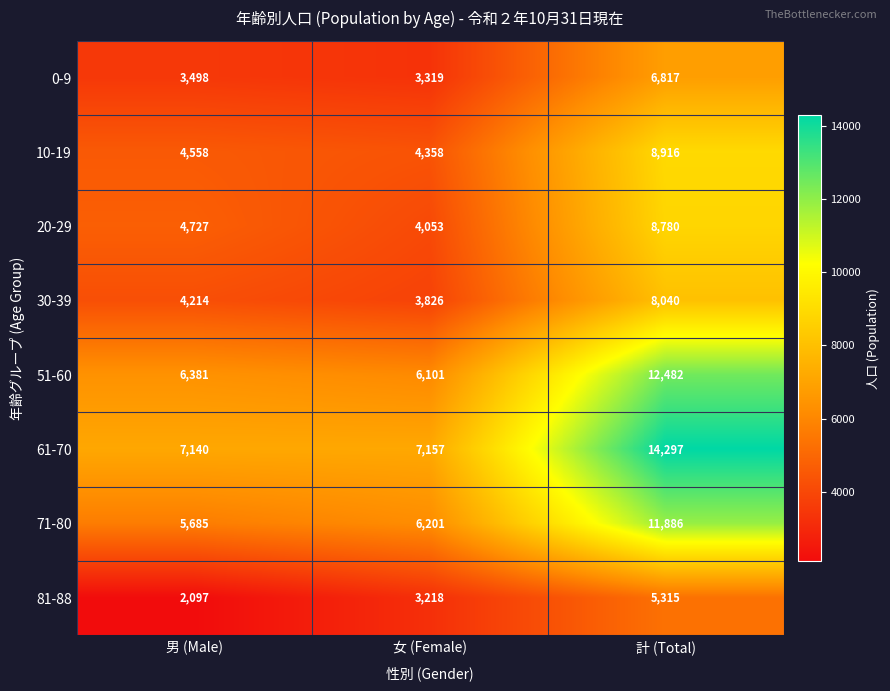

Reading right to left, transcribe all the data shown in this chart.

0-9: 計 (Total)=6817	女 (Female)=3319	男 (Male)=3498
10-19: 計 (Total)=8916	女 (Female)=4358	男 (Male)=4558
20-29: 計 (Total)=8780	女 (Female)=4053	男 (Male)=4727
30-39: 計 (Total)=8040	女 (Female)=3826	男 (Male)=4214
51-60: 計 (Total)=12482	女 (Female)=6101	男 (Male)=6381
61-70: 計 (Total)=14297	女 (Female)=7157	男 (Male)=7140
71-80: 計 (Total)=11886	女 (Female)=6201	男 (Male)=5685
81-88: 計 (Total)=5315	女 (Female)=3218	男 (Male)=2097